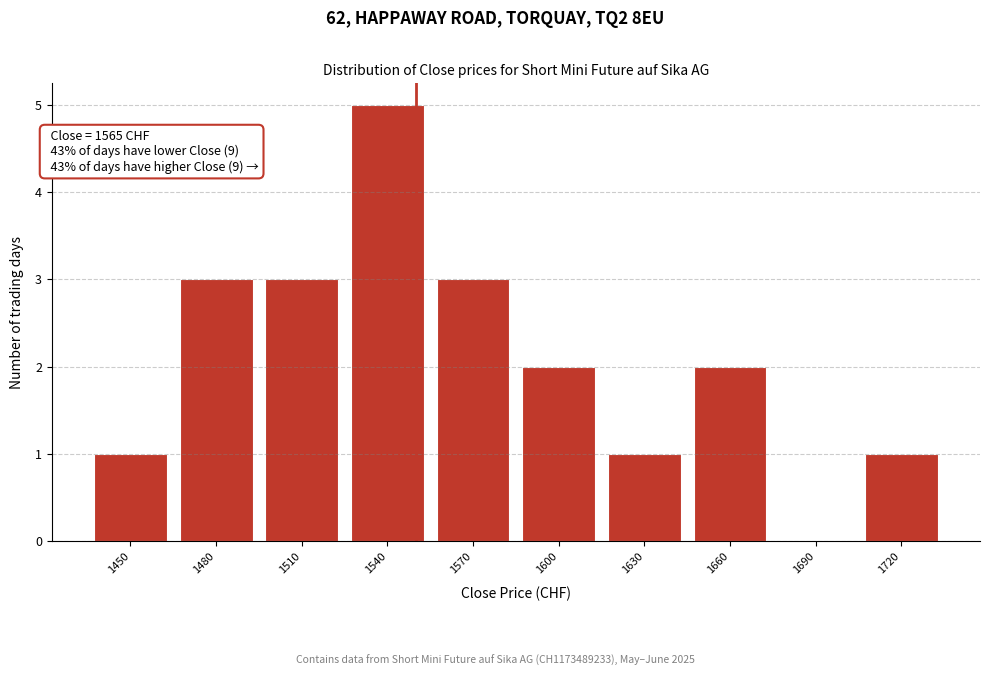

Reading left to right, what are all the values shown in this chart?

1450=1	1480=3	1510=3	1540=5	1570=3	1600=2	1630=1	1660=2	1690=0	1720=1